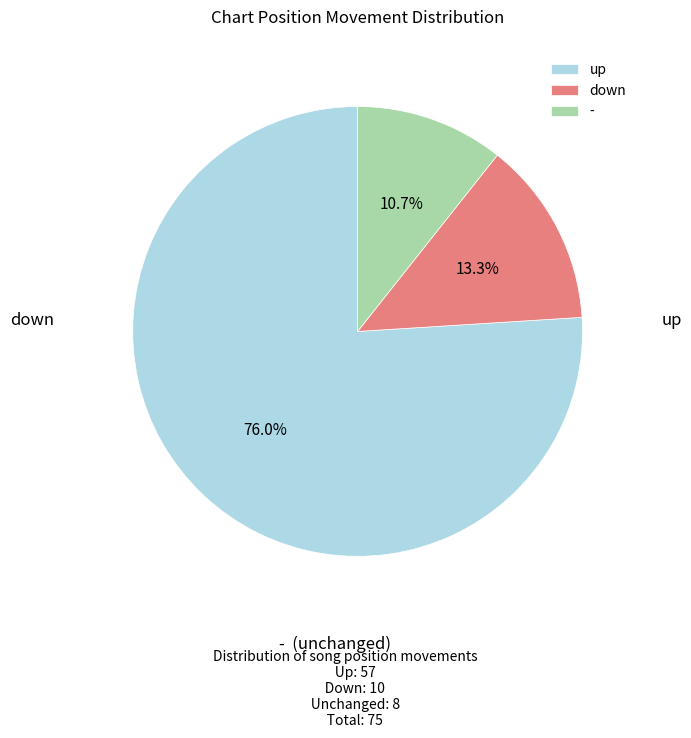

True or false: up accounts for 91% of the total.

False